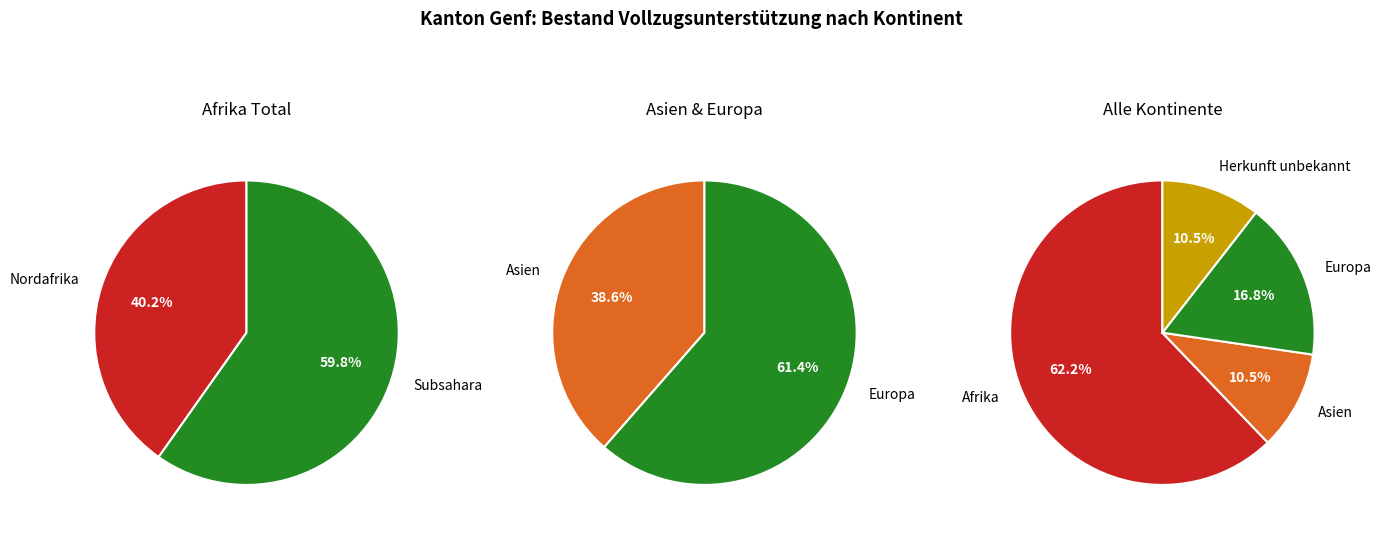

Which has a higher value, Subsahara or Europa?

Subsahara